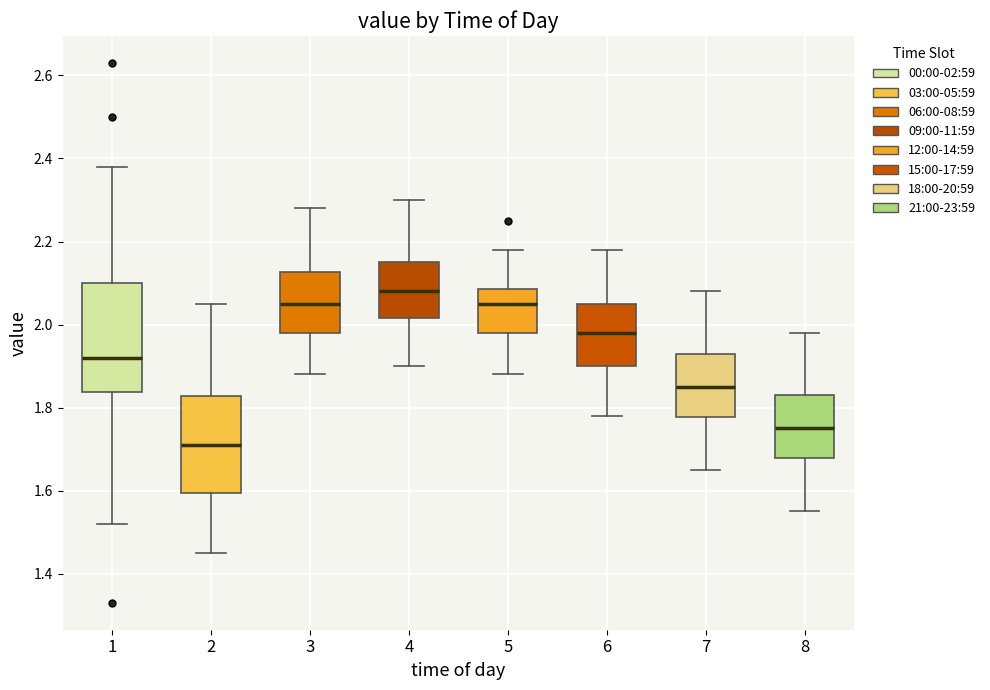

Reading left to right, transcribe this box plot: for each box, give where its median line is, the range the box spans, and where its two whiskers end, as read against the y-axis. The values are not printed on the chart, so give them approximately, as read against the axis.

1: median 1.92, box 1.84 to 2.10, whiskers 1.52 to 2.38
2: median 1.72, box 1.60 to 1.82, whiskers 1.46 to 2.06
3: median 2.06, box 1.98 to 2.12, whiskers 1.88 to 2.28
4: median 2.08, box 2.02 to 2.16, whiskers 1.90 to 2.30
5: median 2.06, box 1.98 to 2.08, whiskers 1.88 to 2.18
6: median 1.98, box 1.90 to 2.06, whiskers 1.78 to 2.18
7: median 1.86, box 1.78 to 1.94, whiskers 1.66 to 2.08
8: median 1.76, box 1.68 to 1.84, whiskers 1.56 to 1.98